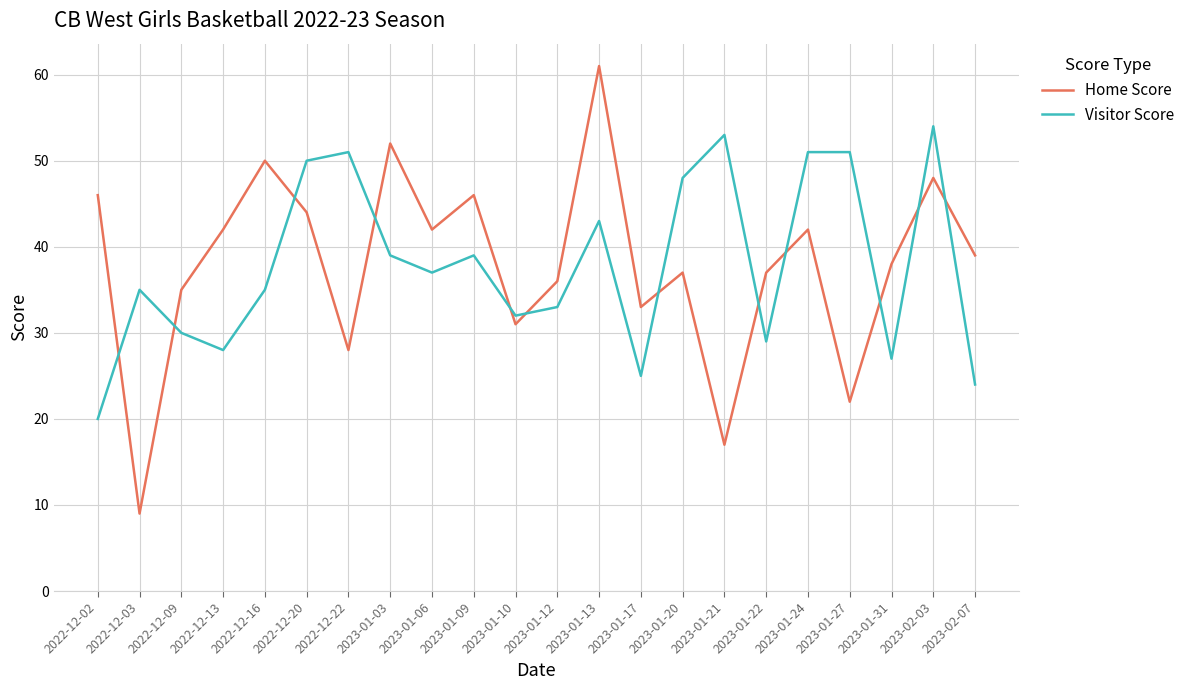

The Visitor Score series shows 16 at 2023-01-22. True or false?

False